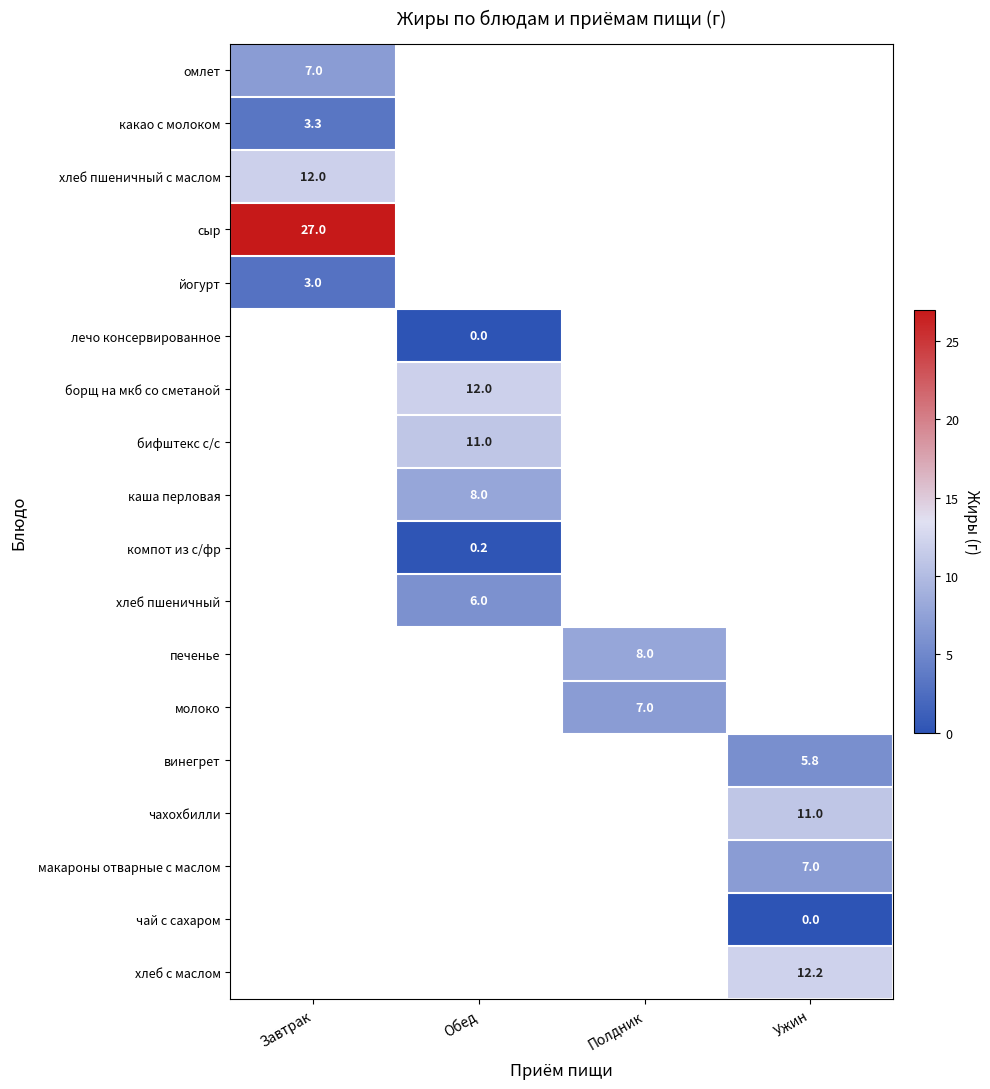

Is it true that хлеб пшеничный equals 6.0 at Обед?

True